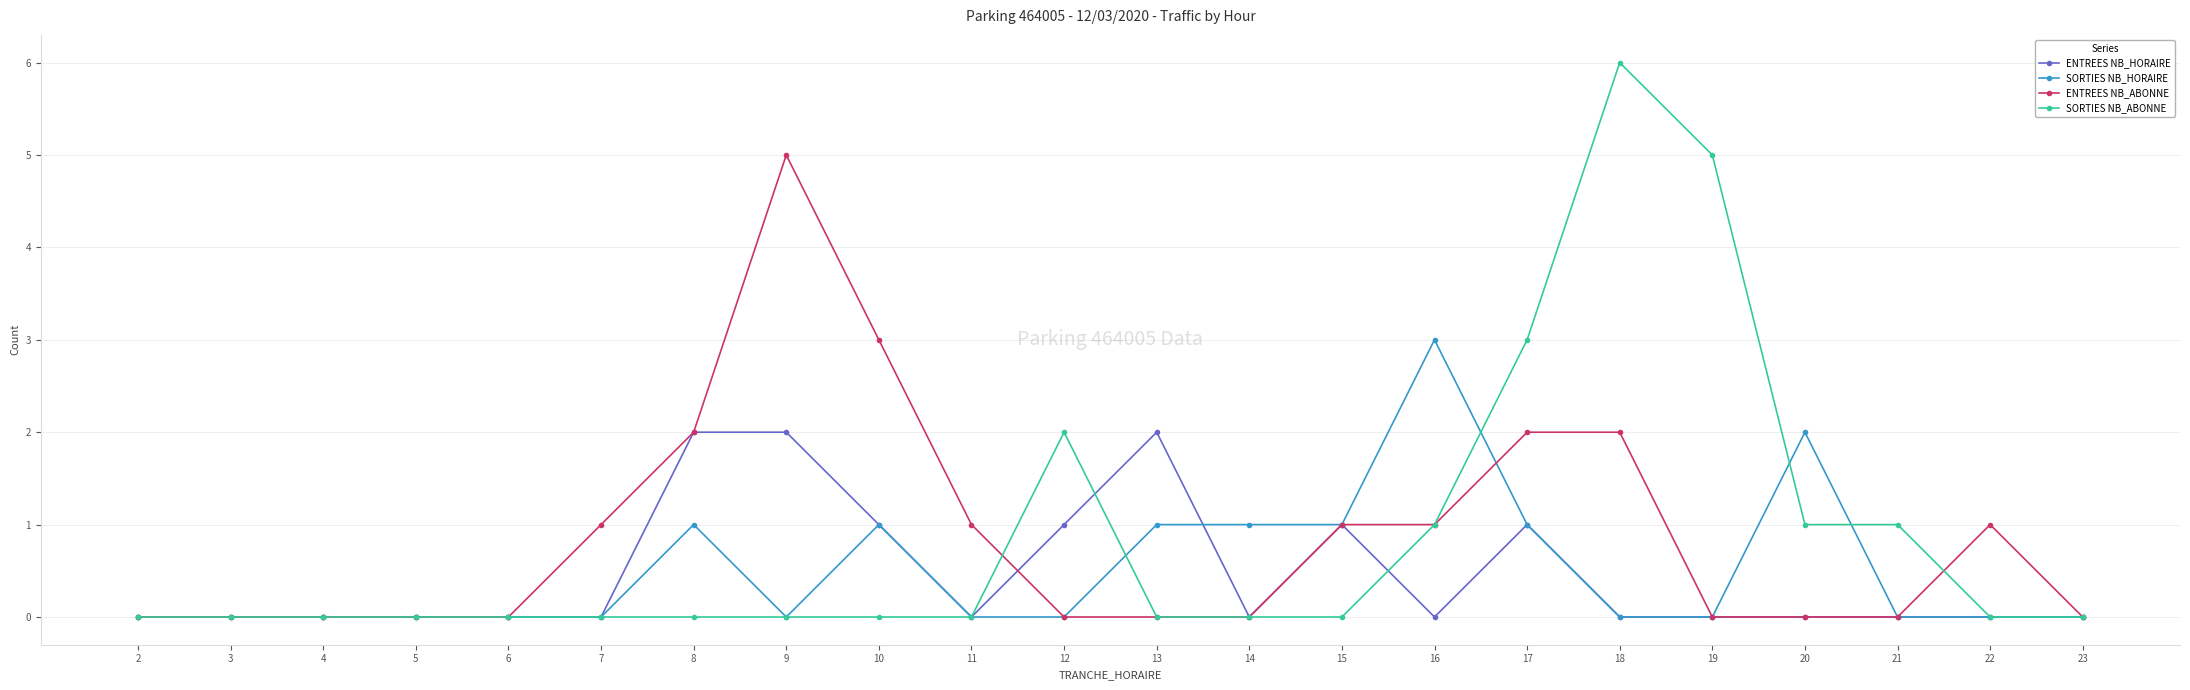

Is it true that ENTREES NB_HORAIRE equals -1 at 7?

False